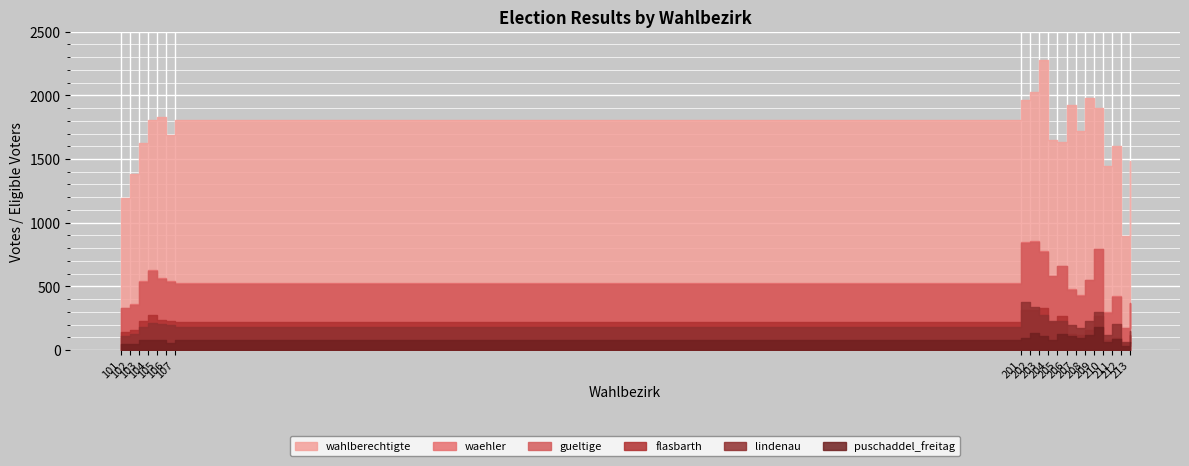

Which series has the widest spread of values?

wahlberechtigte